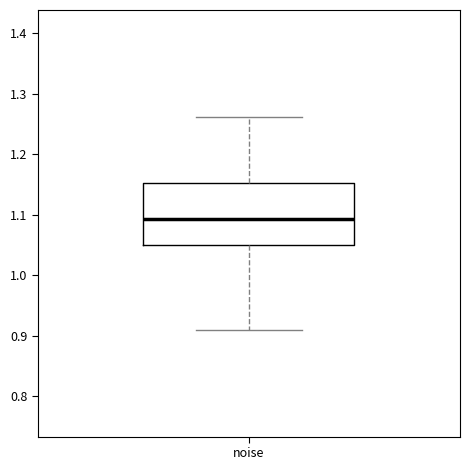

Transcribe this box plot: give where the median line is, the range the box spans, and where the two whiskers end, as read against the y-axis. The values are not printed on the chart, so give them approximately, as read against the axis.

median 1.09, box 1.05 to 1.15, whiskers 0.91 to 1.26